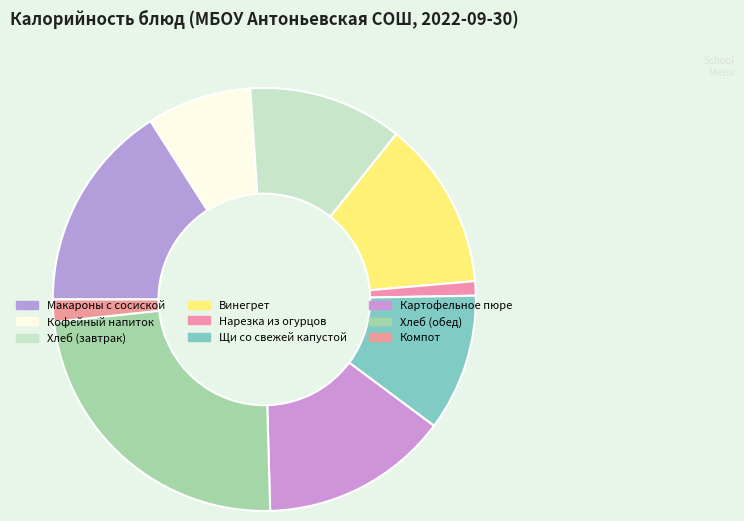

Is there any slice that represents more than half of the pie?

No